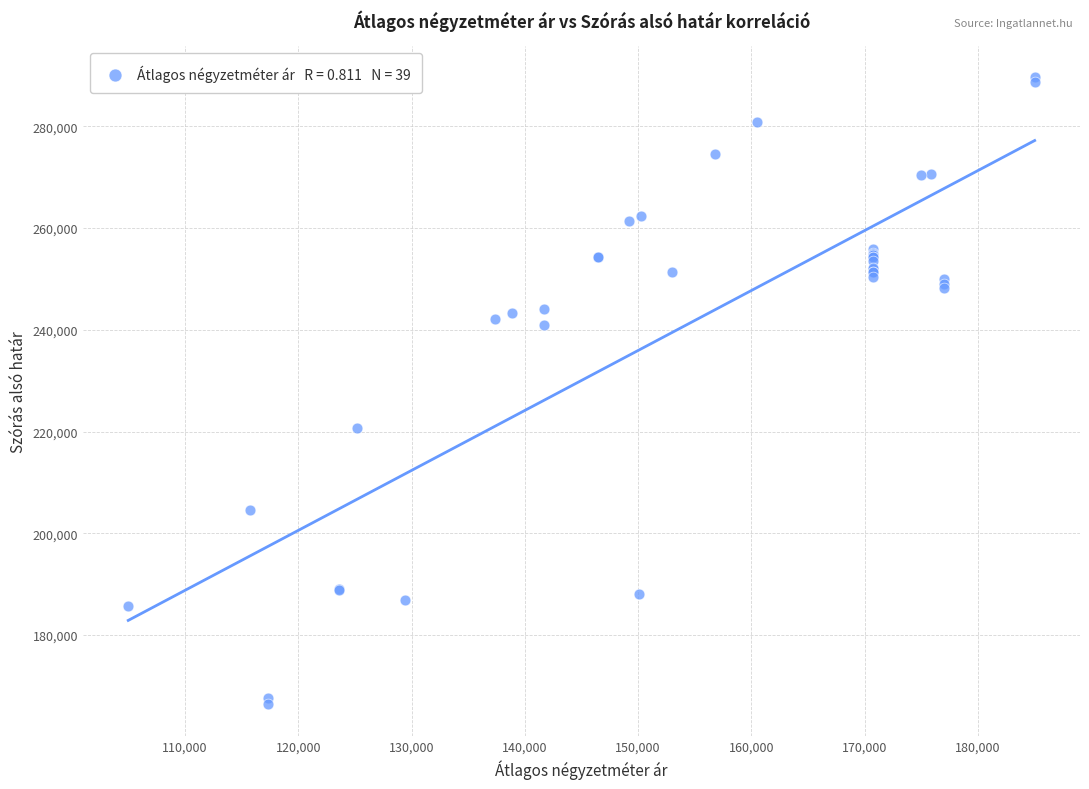

What Y value in the scatter plot is closest to 227995?

220626